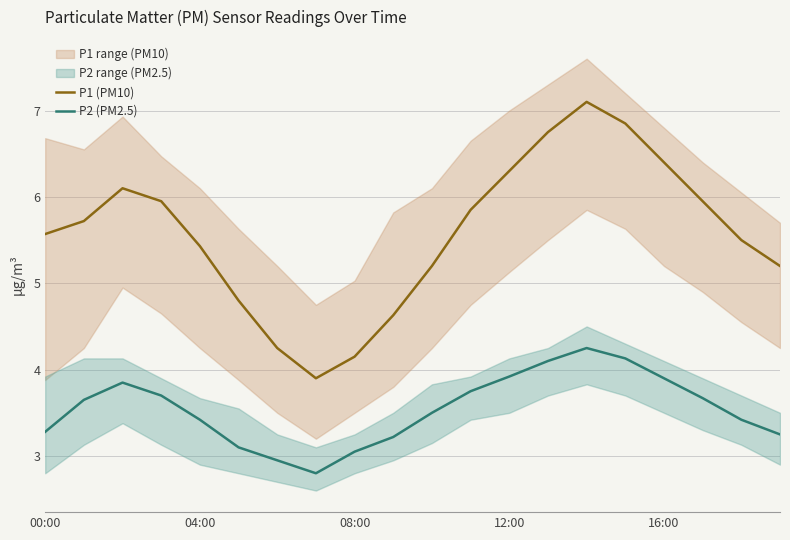

What position from the right is 5?

15